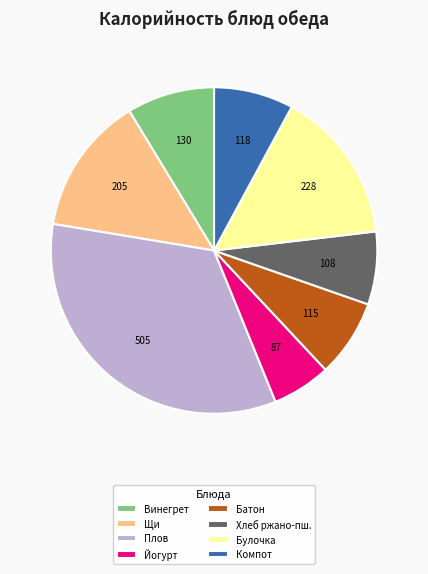

Is the sum of Компот and Йогурт greater than half?

No